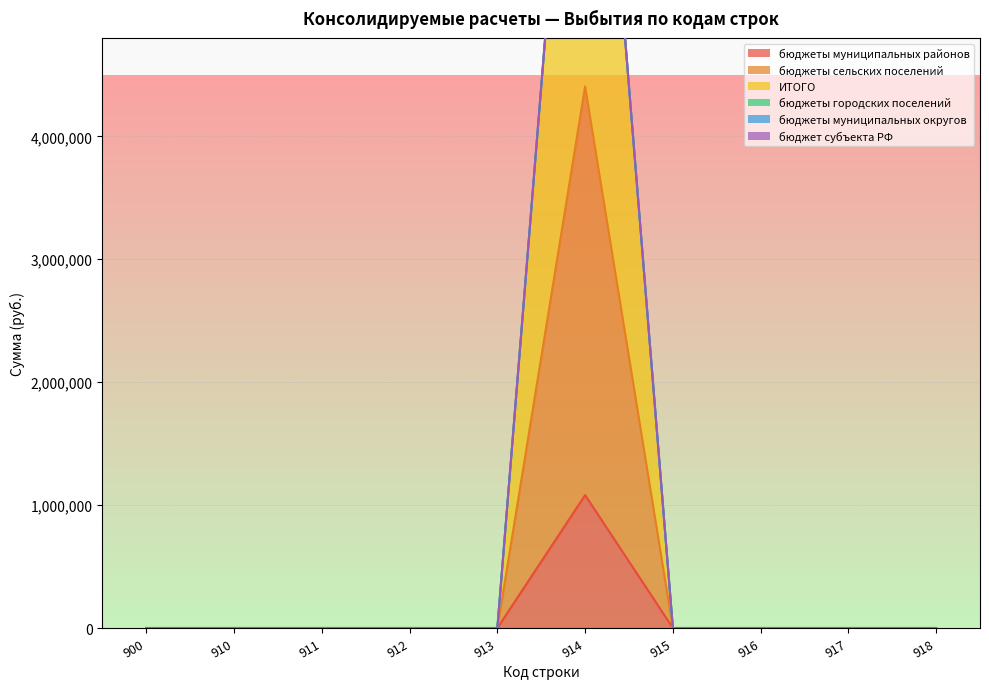

At which category does ИТОГО reach its first local peak?

914